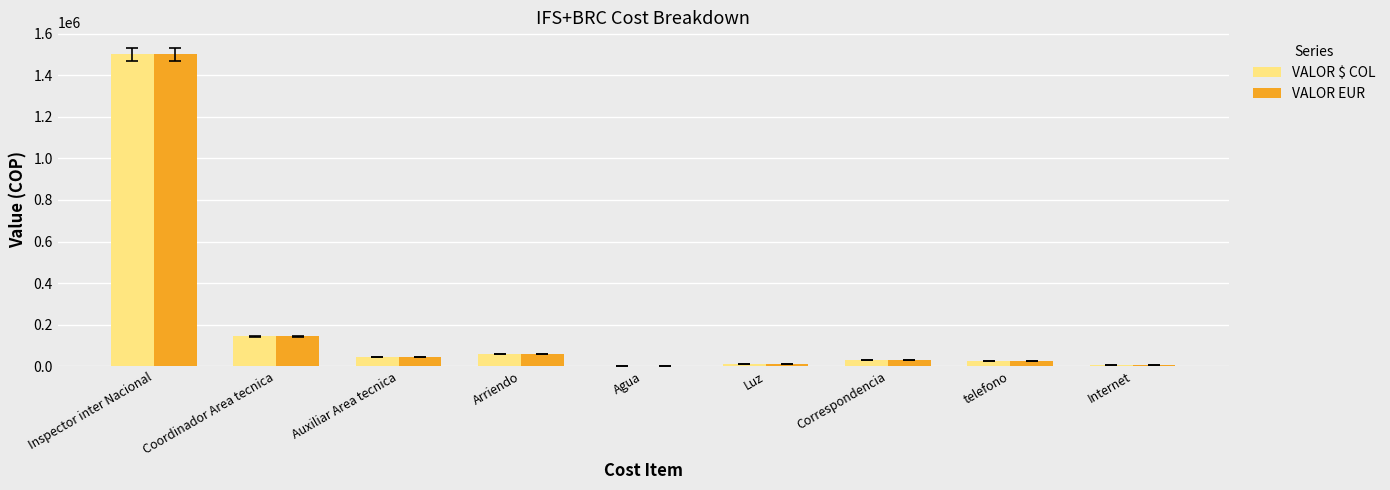

Where is VALOR EUR nearest to the value 750383?

Coordinador Area tecnica